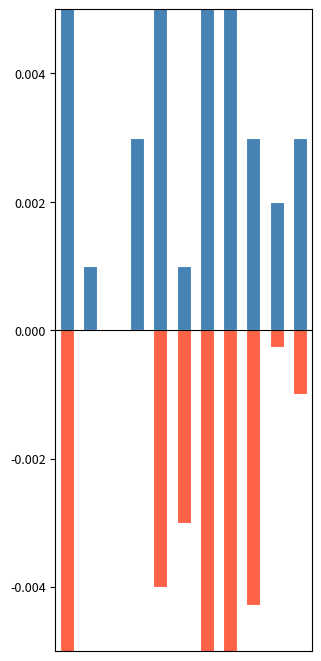

At which category does the chart reach its minimum across all series?

7